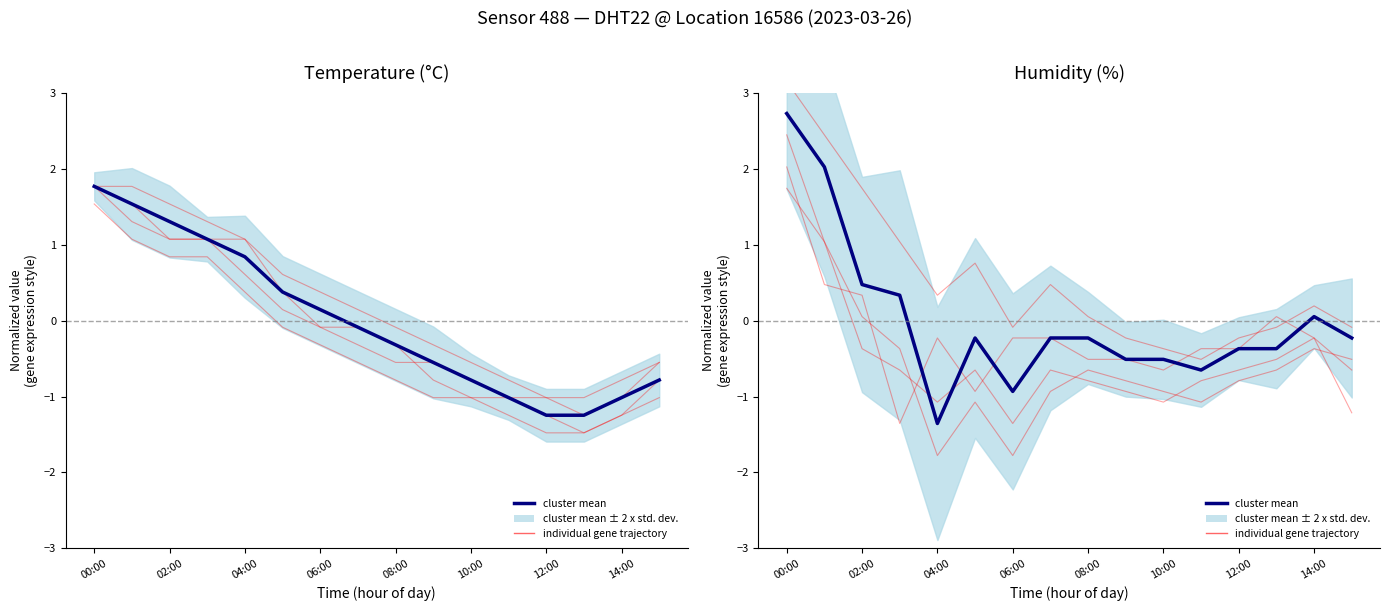

Which series has the largest total across all categories?

individual gene trajectory